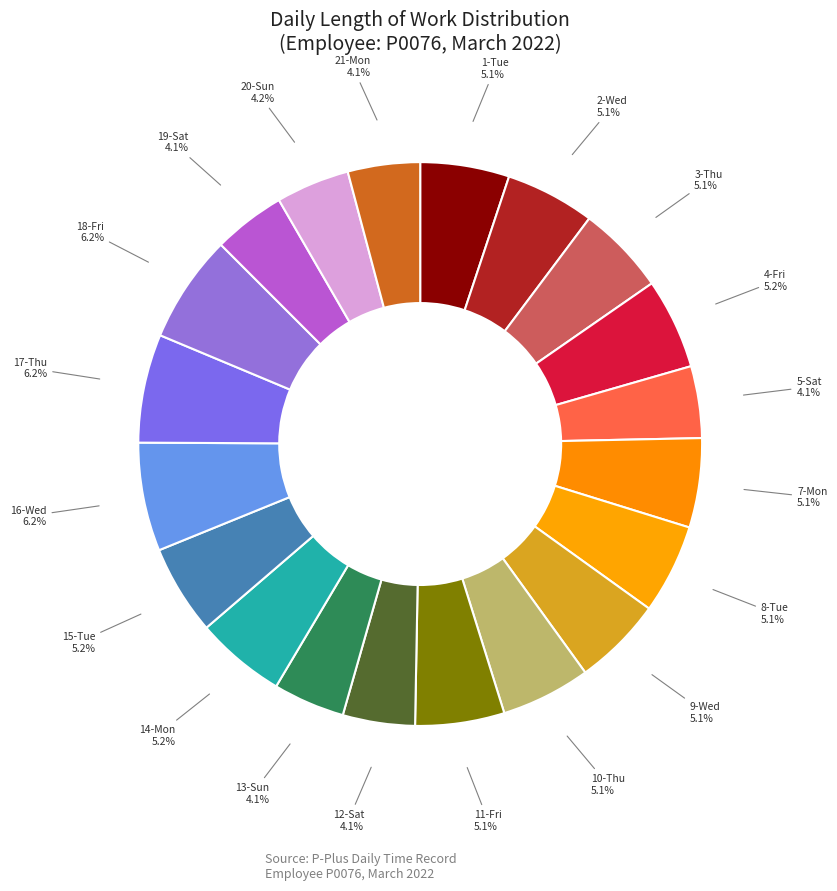

Count the number of slices in the pie.

20